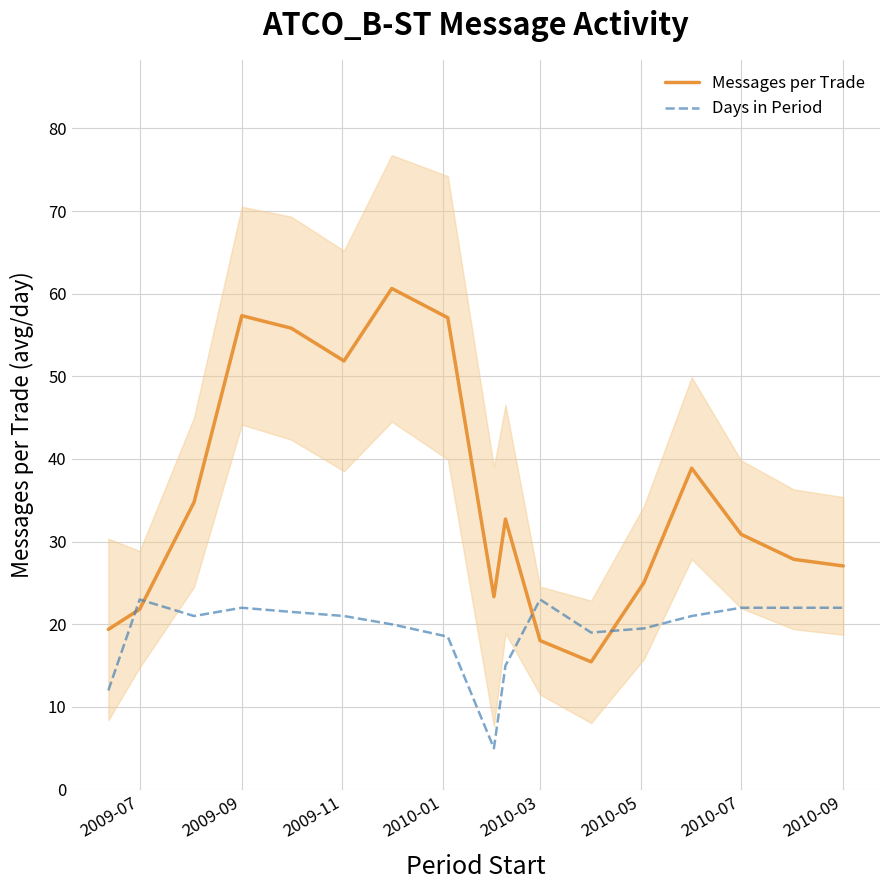

What is the smallest value displayed?

5.0